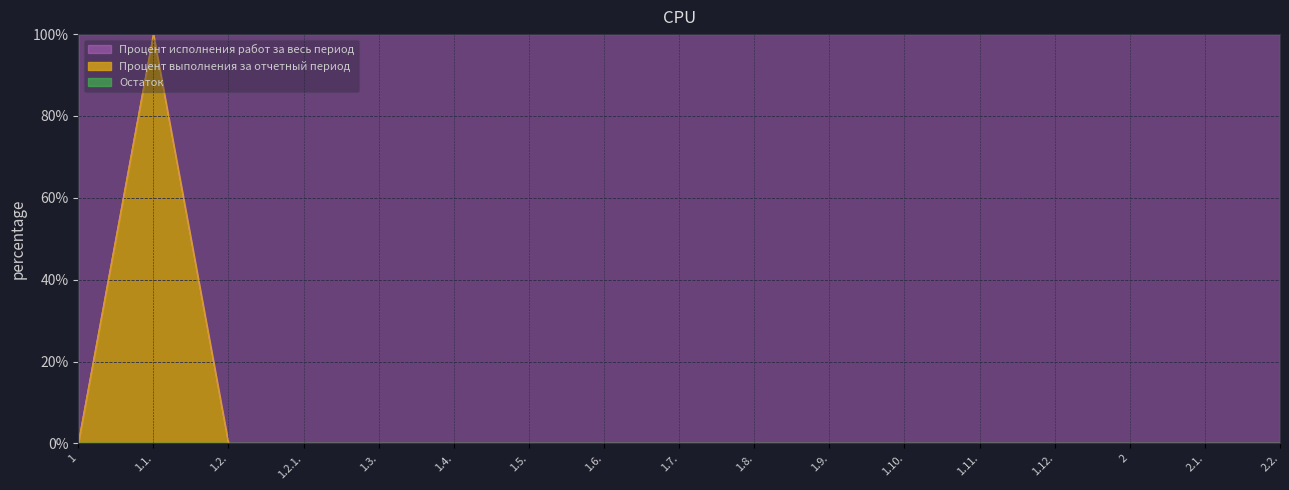

True or false: the data shows 31 at 2.

False